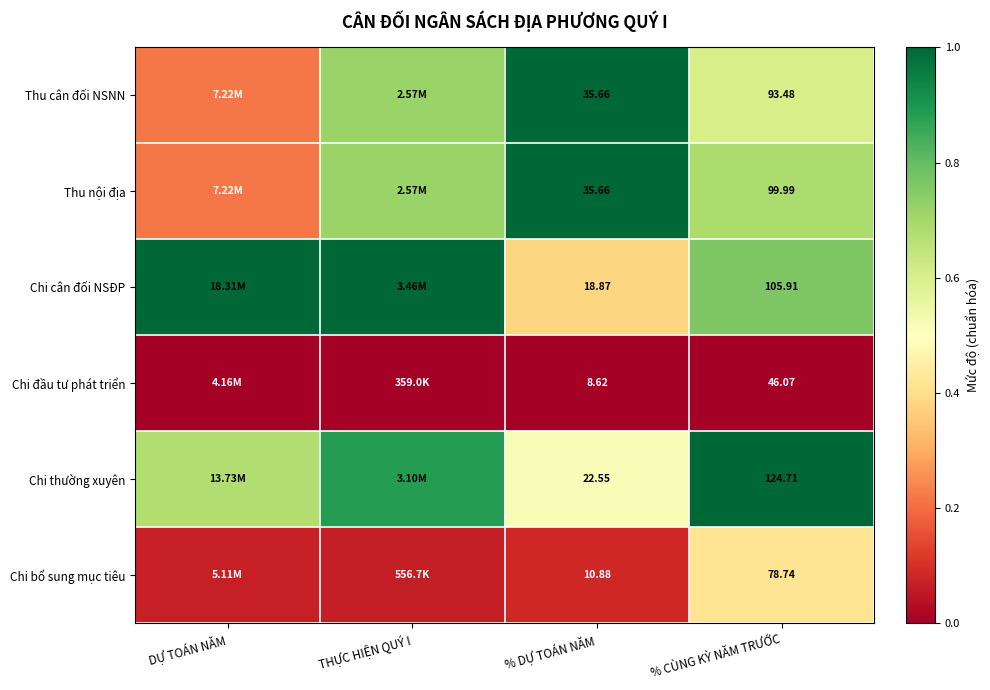

Rank the series at % CÙNG KỲ NĂM TRƯỚC from highest to lowest value.

Chi thường xuyên, Chi cân đối NSĐP, Thu nội địa, Thu cân đối NSNN, Chi bổ sung mục tiêu, Chi đầu tư phát triển